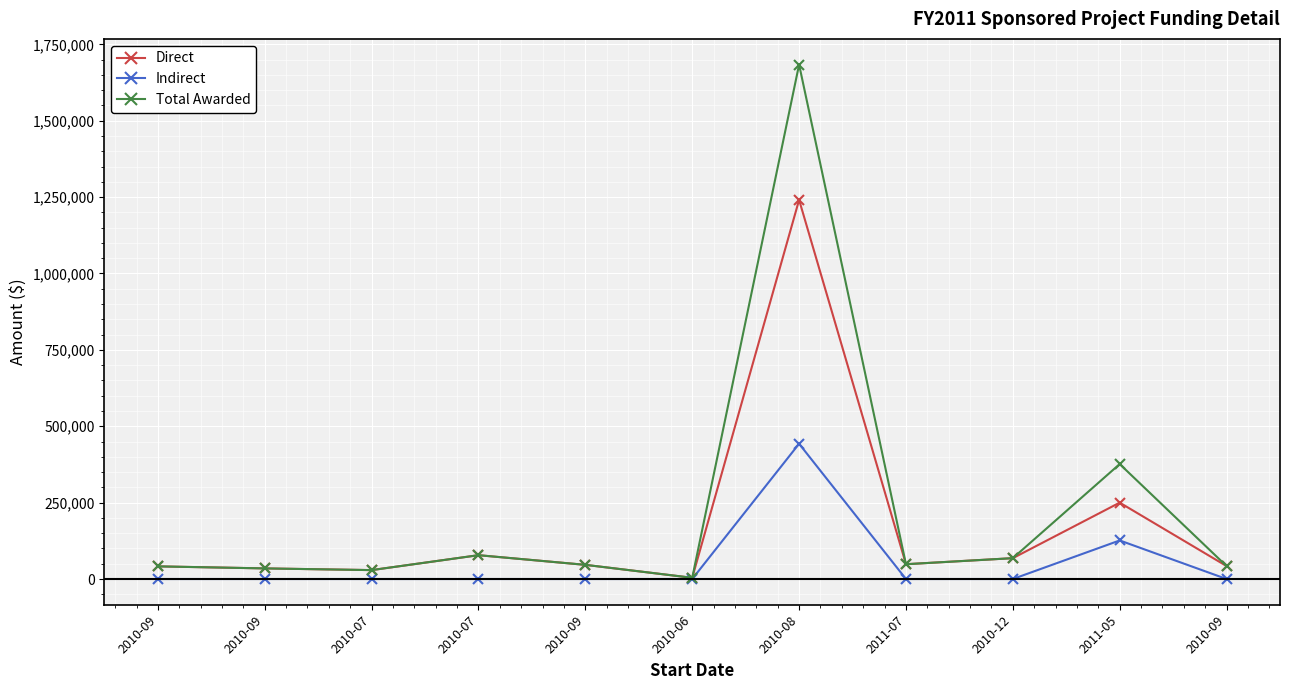

Reading left to right, transcribe all the data shown in this chart.

Direct: 2010-09=41380	2010-09=34729	2010-07=29168	2010-07=78000	2010-09=46380	2010-06=4000	2010-08=1240839	2011-07=48476	2010-12=68250	2011-05=250000	2010-09=42380
Indirect: 2010-09=0	2010-09=0	2010-07=0	2010-07=0	2010-09=0	2010-06=0	2010-08=442738	2011-07=0	2010-12=0	2011-05=126250	2010-09=0
Total Awarded: 2010-09=41380	2010-09=34729	2010-07=29168	2010-07=78000	2010-09=46380	2010-06=4000	2010-08=1683577	2011-07=48476	2010-12=68250	2011-05=376250	2010-09=42380